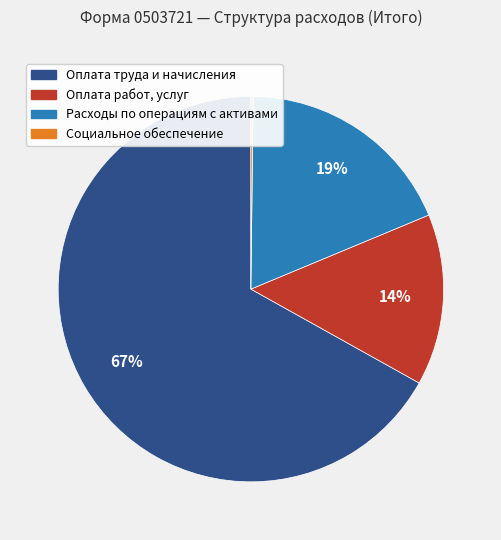

Which slice is the largest?

Оплата труда и начисления